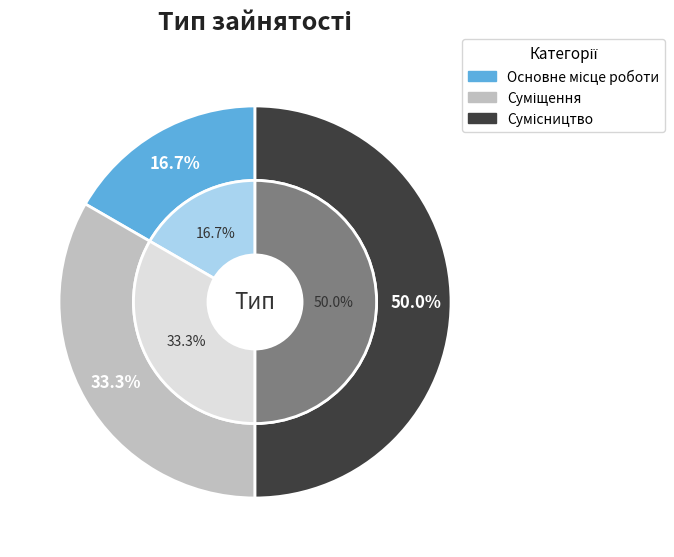

Is it true that Суміщення is 33% of the pie?

True